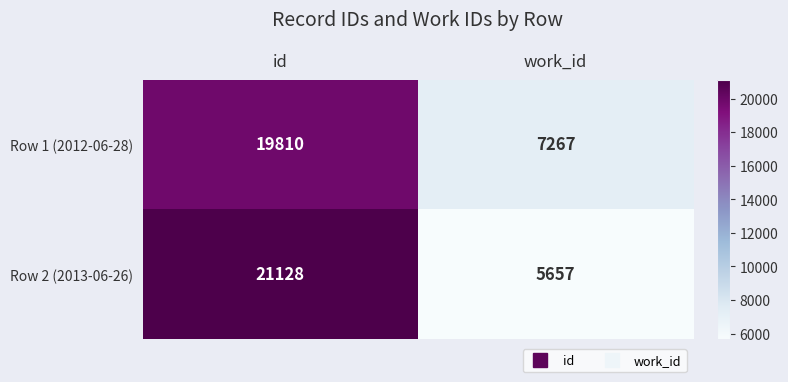

What is the lowest value of the Row 2 (2013-06-26) series?

5657